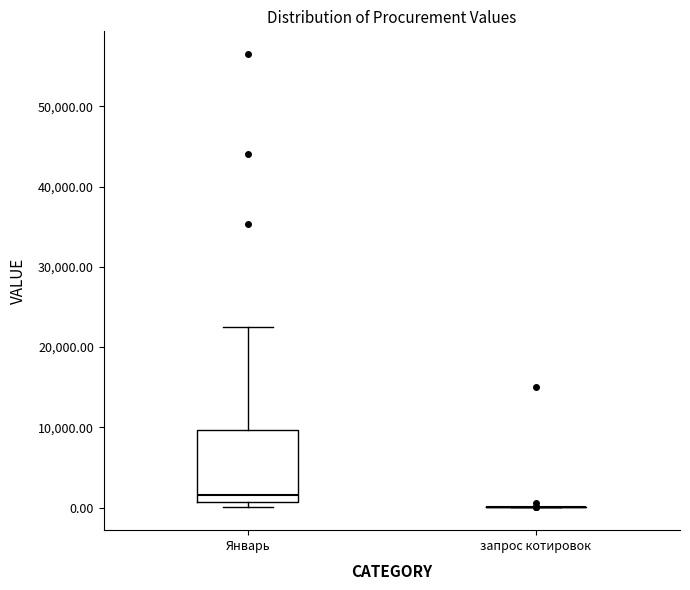

Reading left to right, transcribe this box plot: for each box, give where its median line is, the range the box spans, and where its two whiskers end, as read against the y-axis. The values are not printed on the chart, so give them approximately, as read against the axis.

Январь: median 2000, box 1000 to 10000, whiskers 0 to 23000
запрос котировок: box collapsed to a line at 0, whiskers 0 to 0